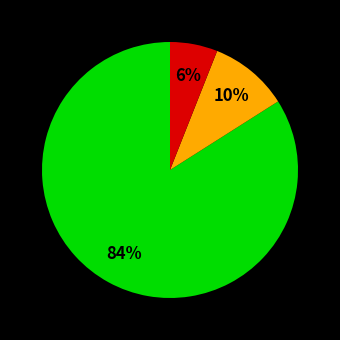

To the nearest percent, what is the average slice percentage?

33%